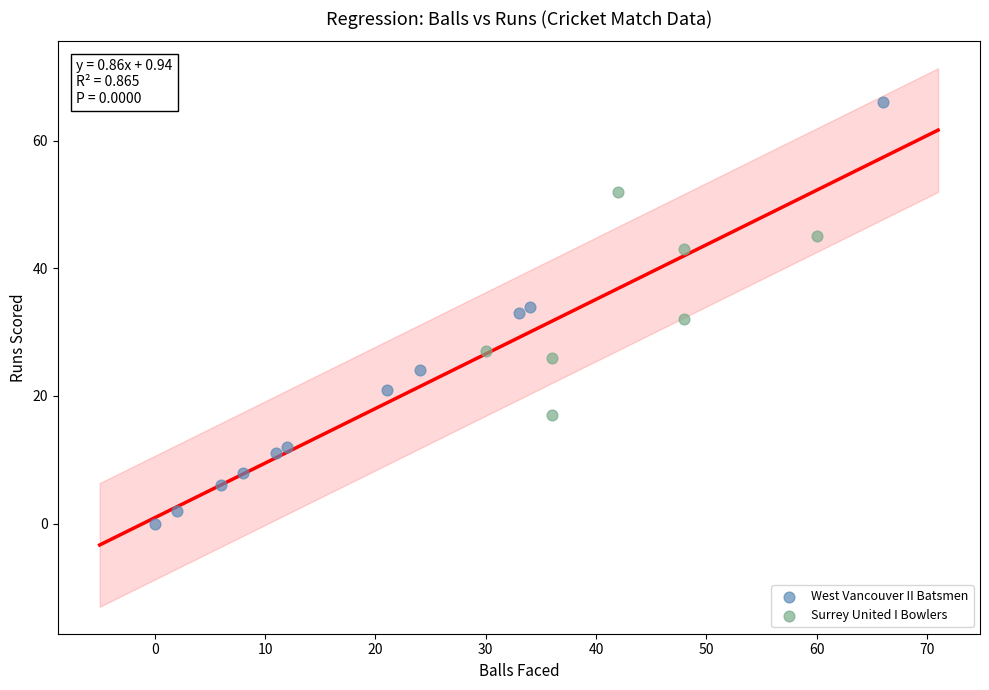

Which series contains the highest Y value?

West Vancouver II Batsmen